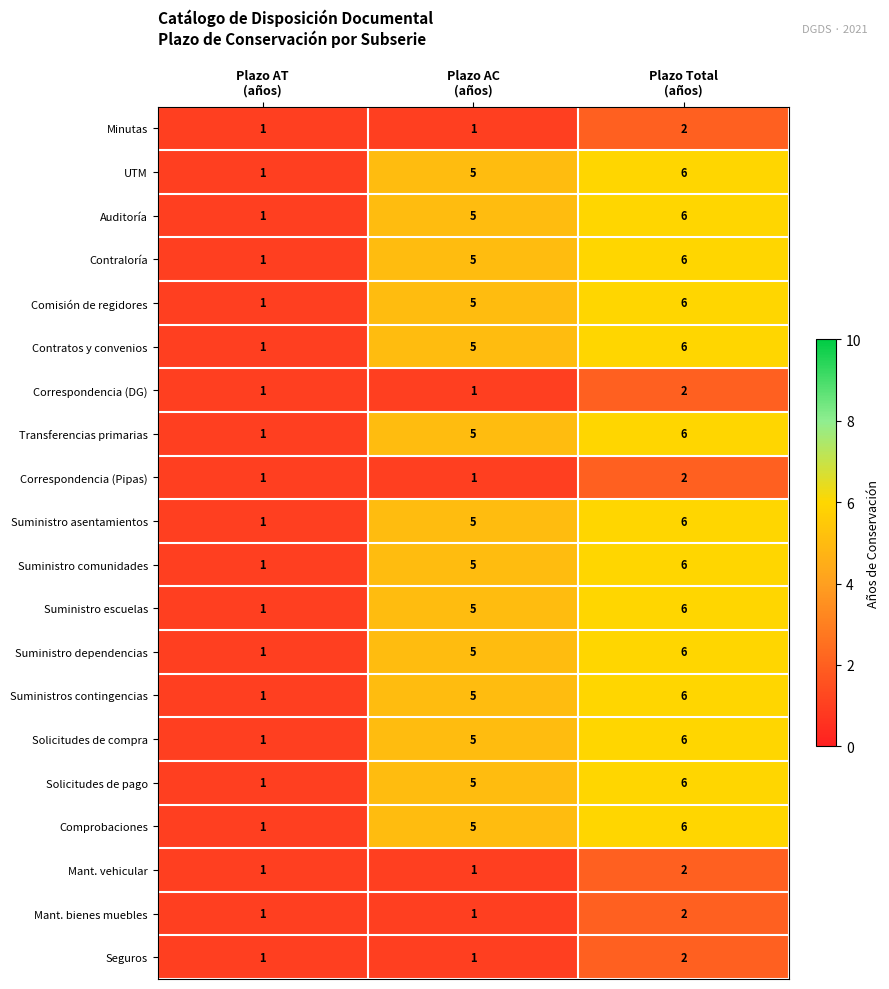

What is the highest value of the Contratos y convenios series?

6